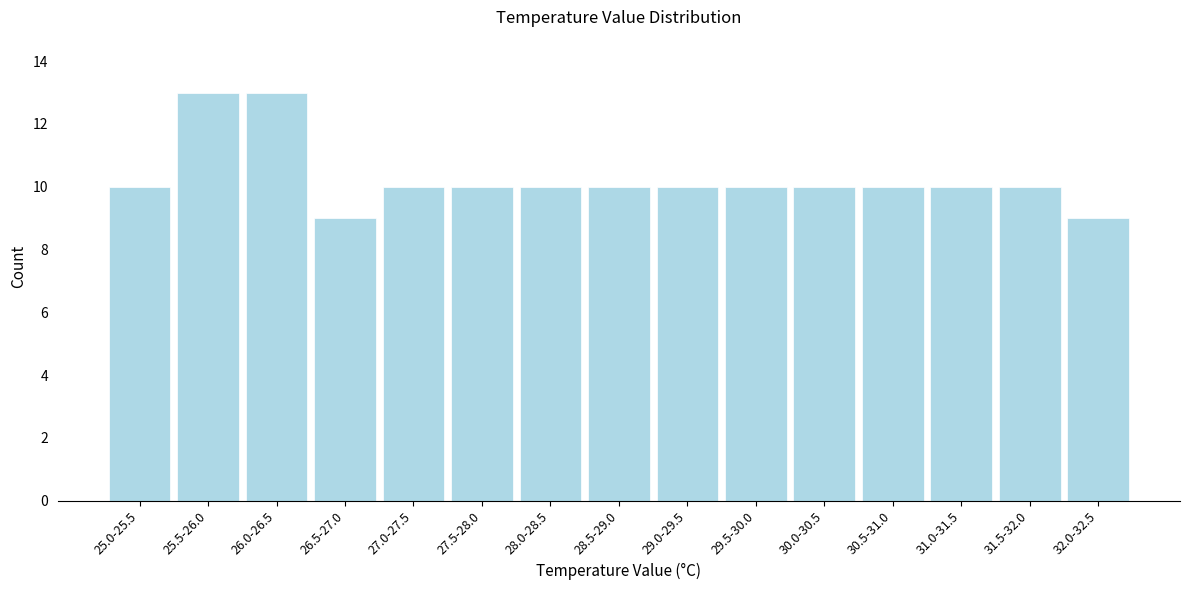

Reading left to right, what are all the values shown in this chart?

10	13	13	9	10	10	10	10	10	10	10	10	10	10	9